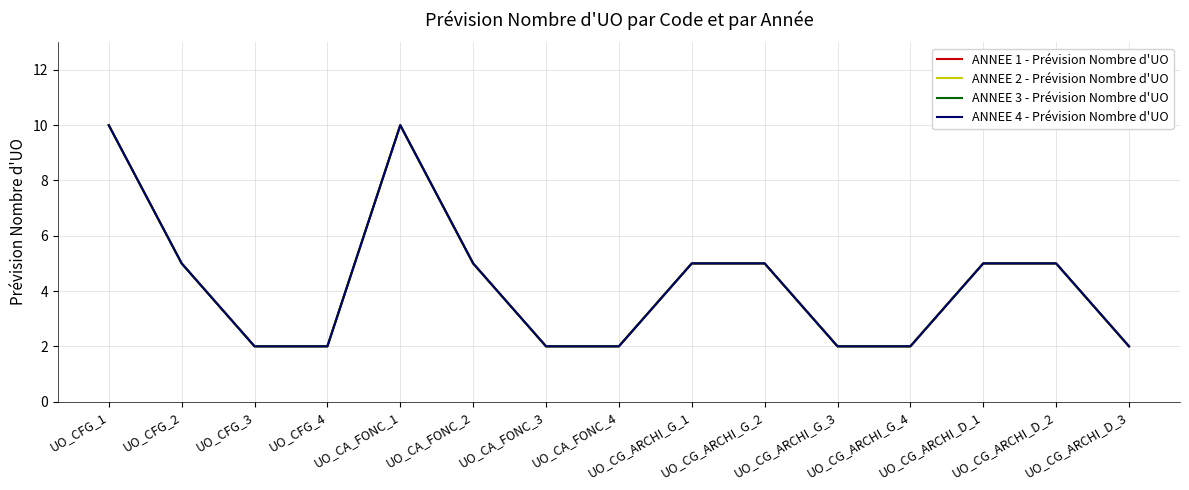

Count the ANNEE 3 - Prévision Nombre d'UO values in the range 2 to 5.

13